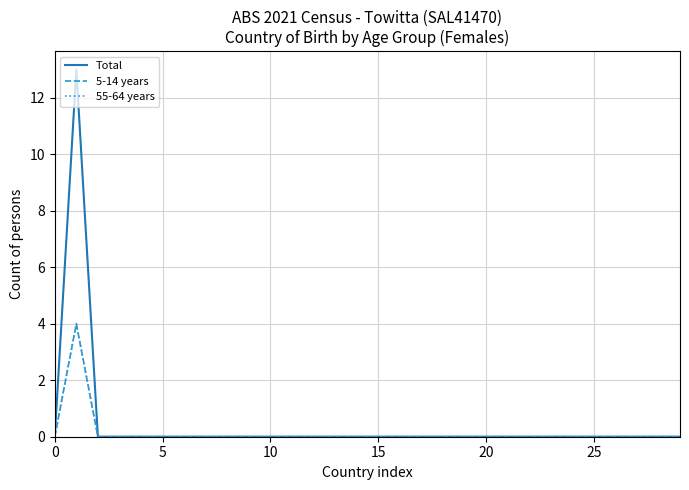

Is this an area chart (filled region under the line)?

No